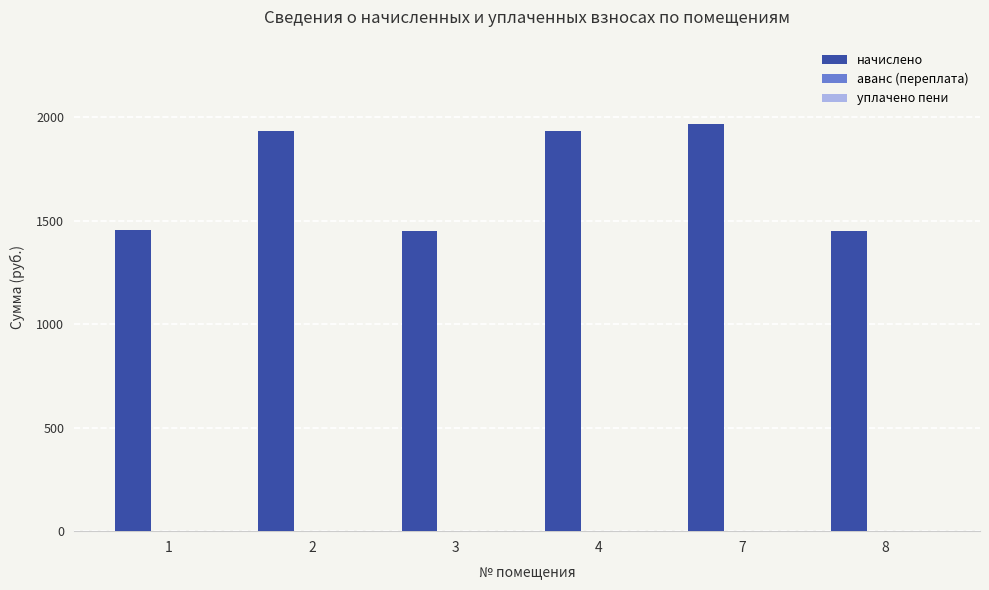

What is the total value across all series at 1?

1455.4